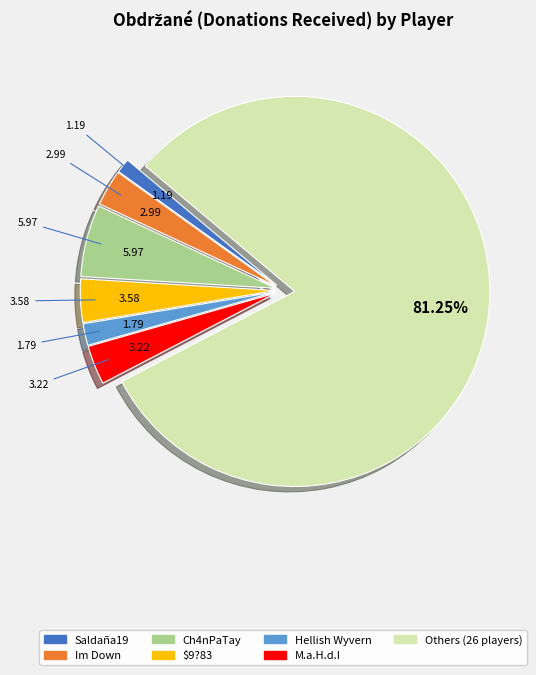

Does any single category account for the majority?

Yes